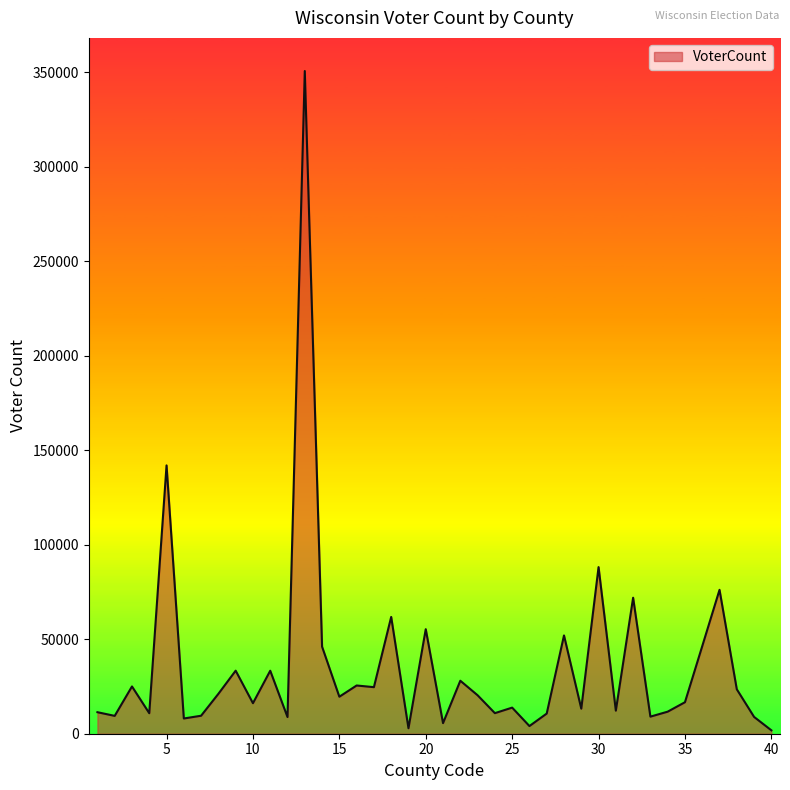

What is the difference between the maximum and minimum values?

348933